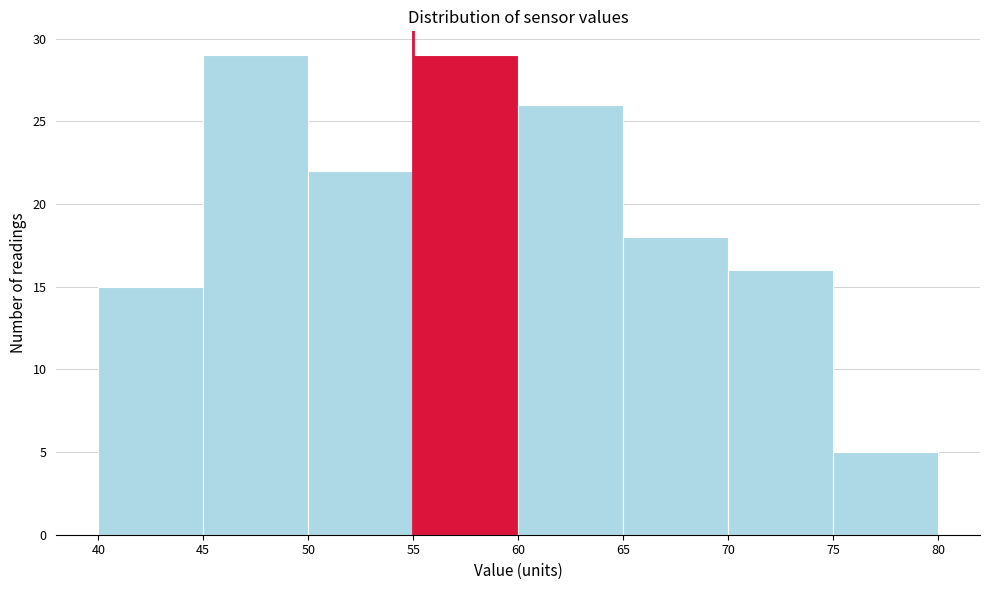

What is the height of the bar covering 50 to 55 on the x-axis? The values are not printed on the chart, so give them approximately, as read against the axis.

22